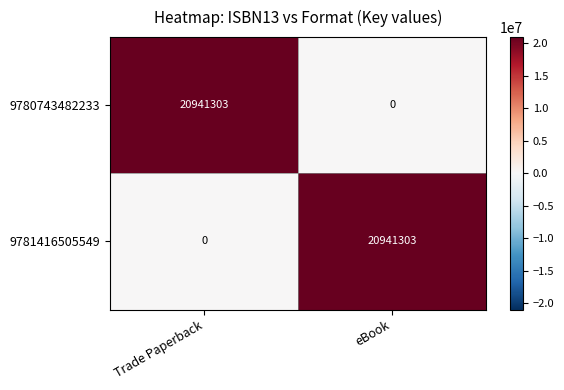

Rank the categories by 9780743482233 value from lowest to highest.

eBook, Trade Paperback